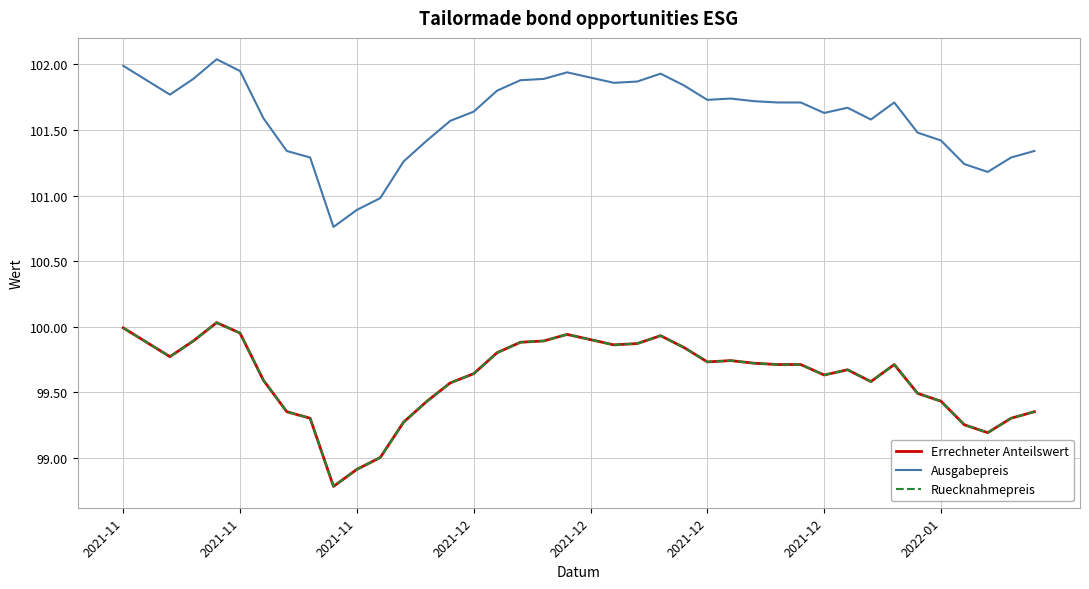

What is the maximum value for Errechneter Anteilswert?

100.0